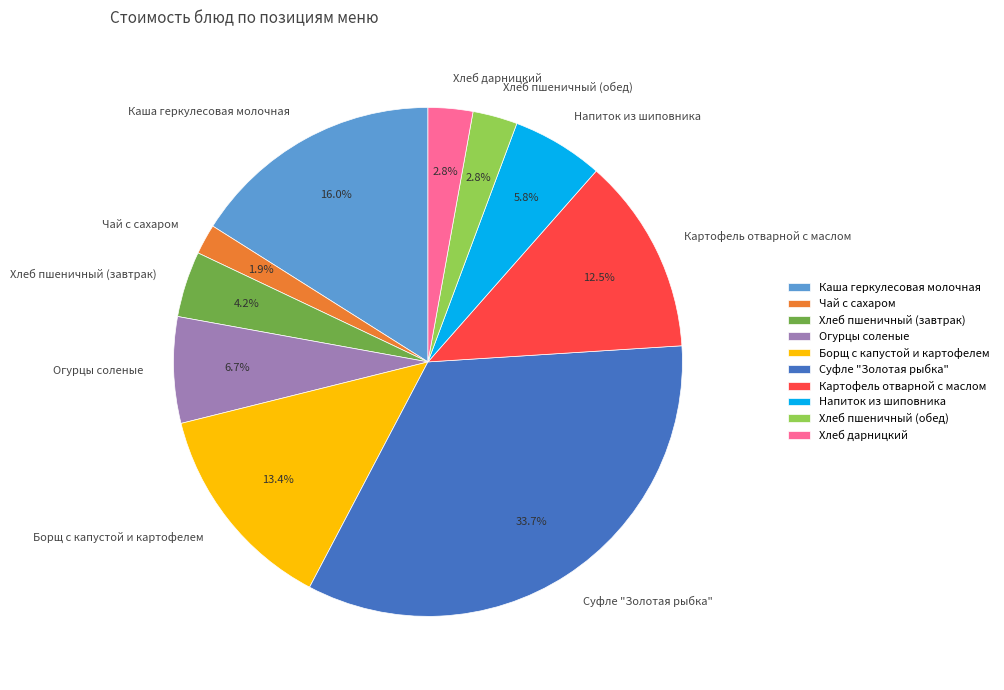

How many slices are in this pie chart?

10